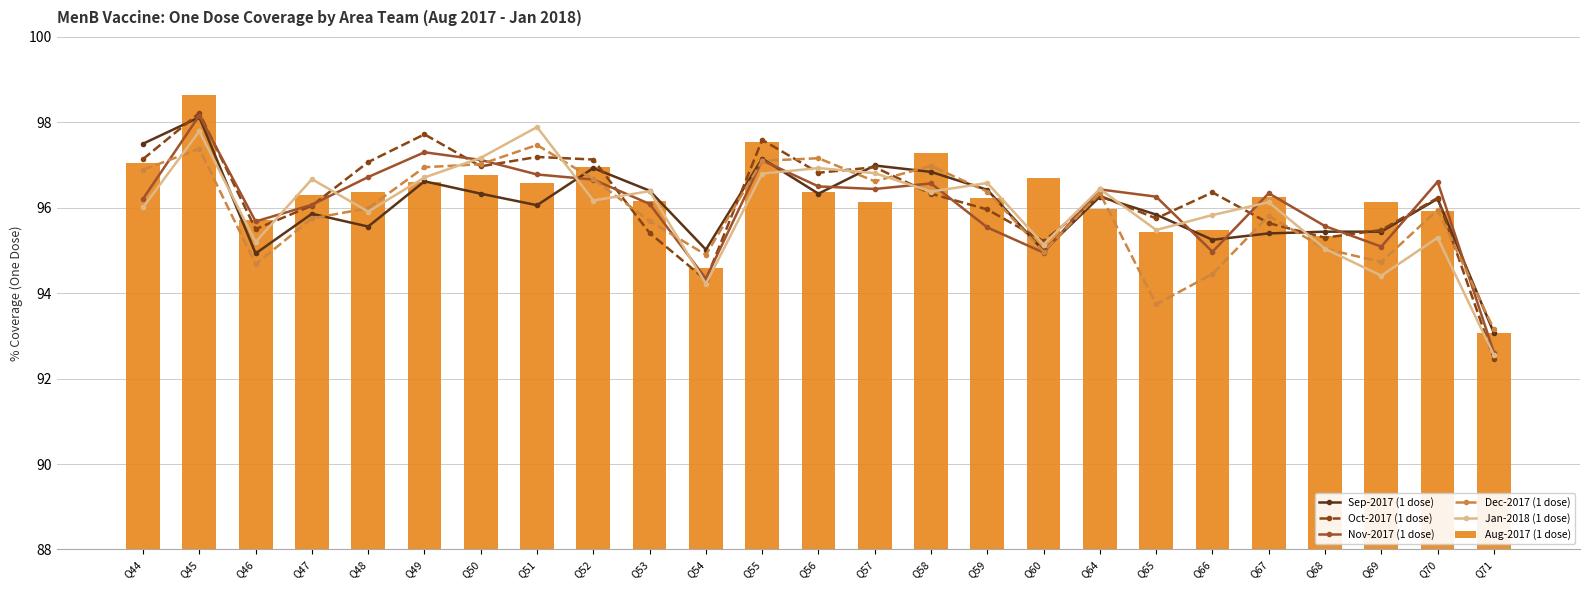

Between Q44 and Q70, which series saw the biggest shift?

Sep-2017 (1 dose)